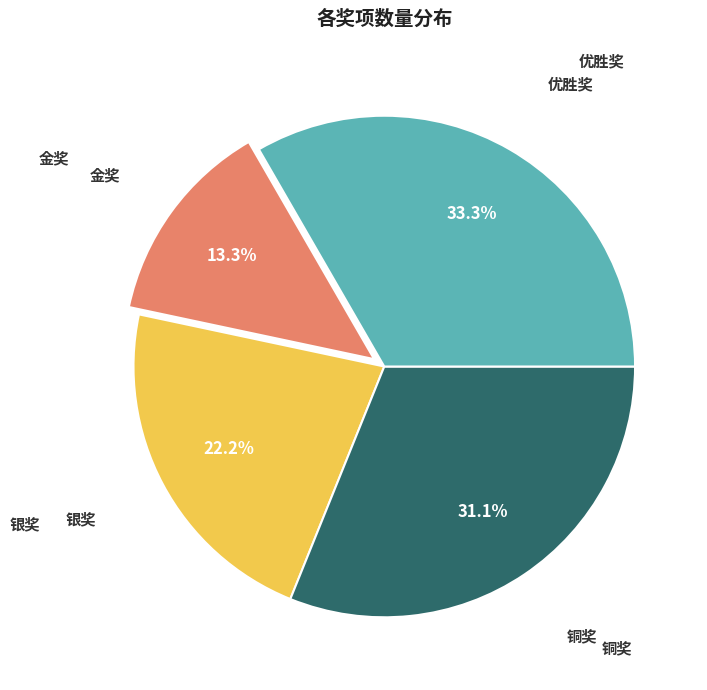

Does any single category account for the majority?

No